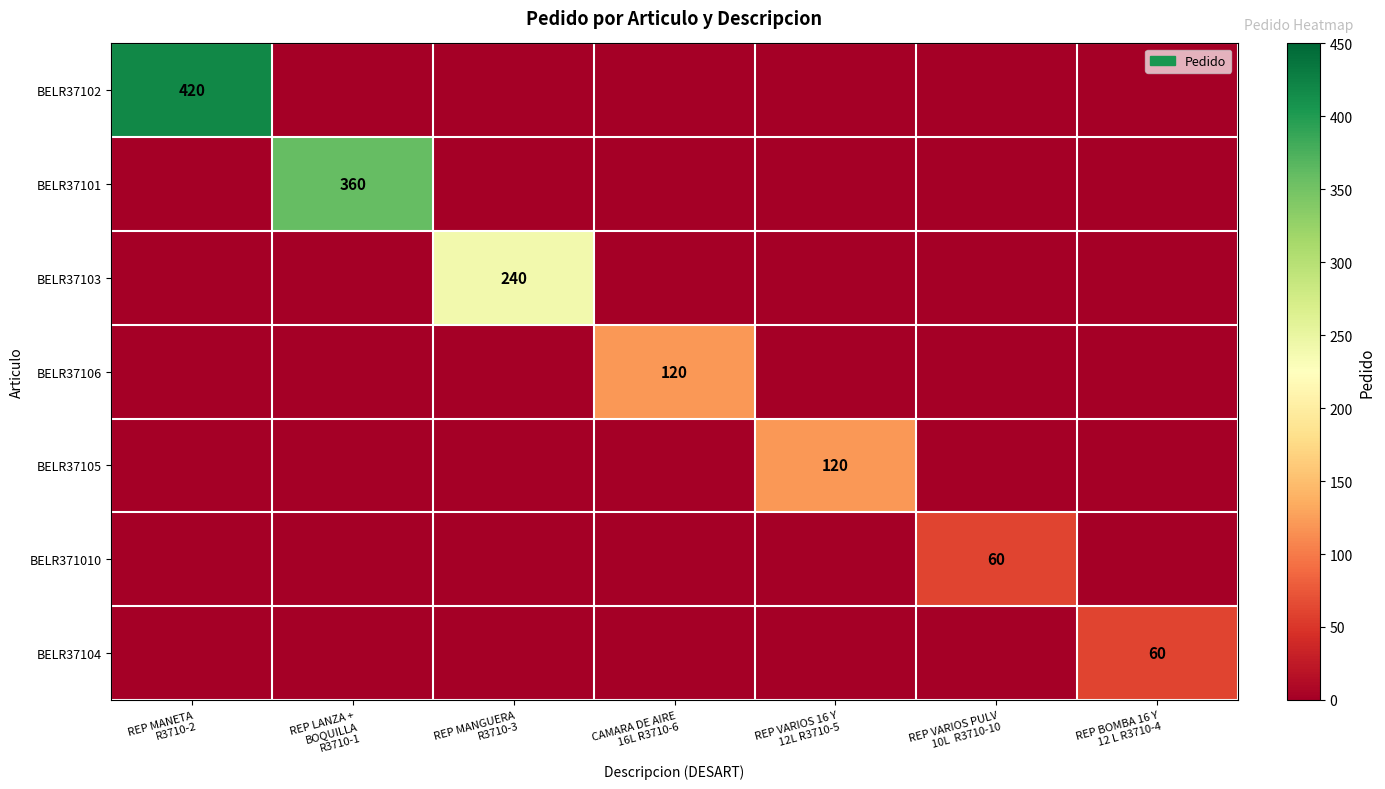

Rank the categories by BELR37103 value from highest to lowest.

REP MANGUERA R3710-3, REP MANETA R3710-2, REP LANZA + BOQUILLA R3710-1, CAMARA DE AIRE 16L R3710-6, REP VARIOS 16 Y 12L R3710-5, REP VARIOS PULV 10L R3710-10, REP BOMBA 16 Y 12 L R3710-4